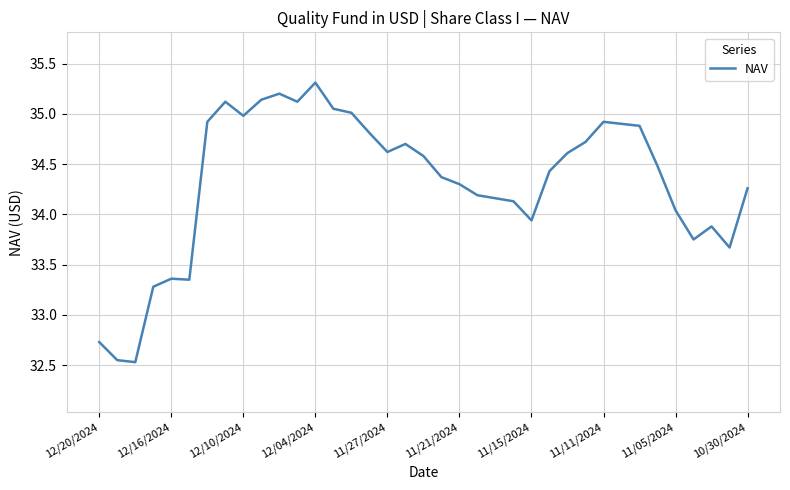

What is the greatest value displayed?

35.3